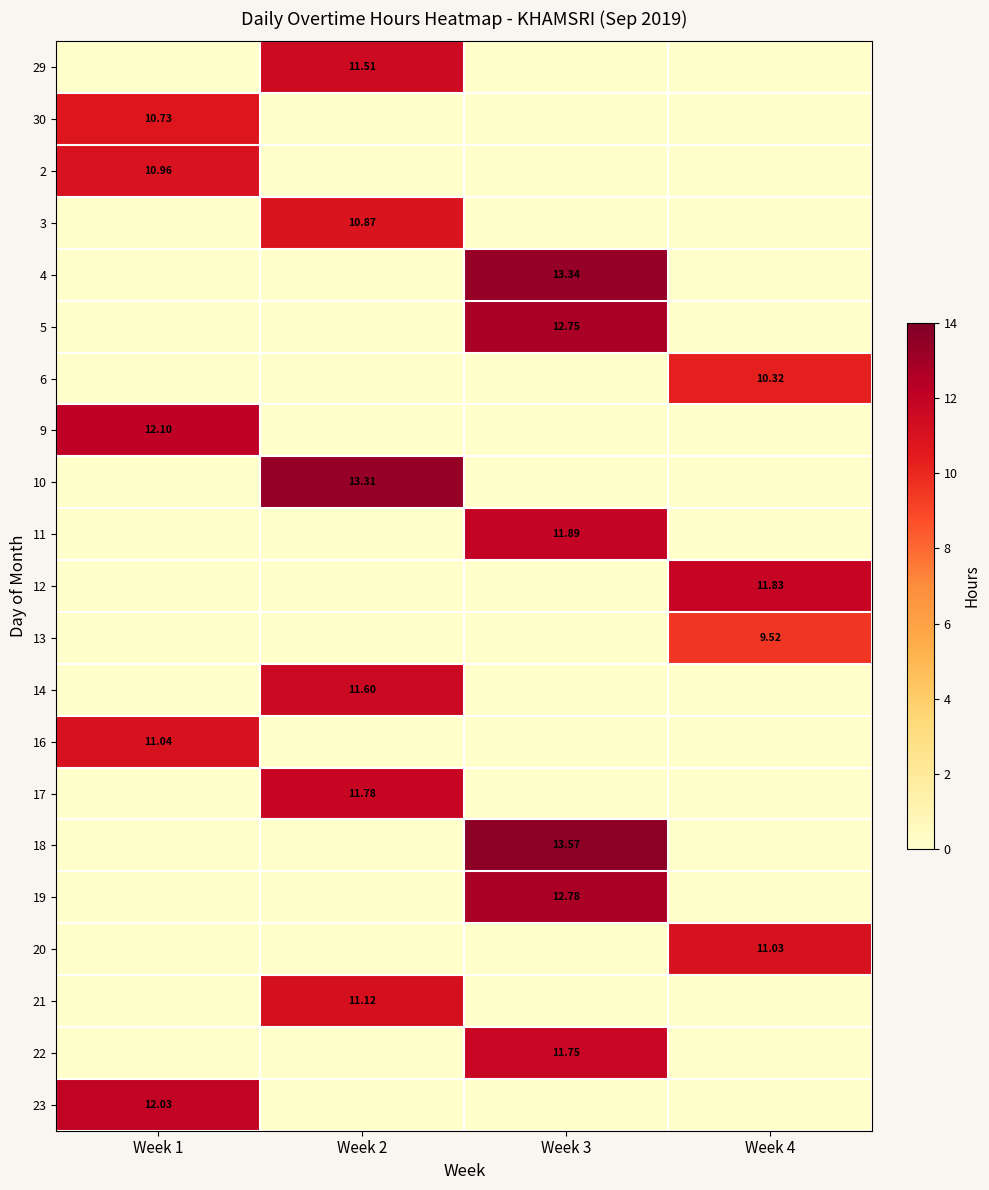

What is the total value across all series at Week 3?

76.1